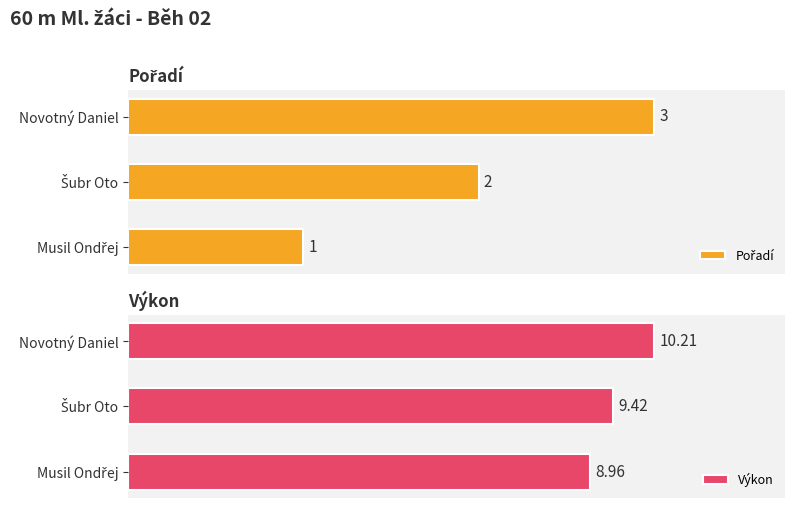

List the series in order of their peak value, highest first.

Výkon, Pořadí